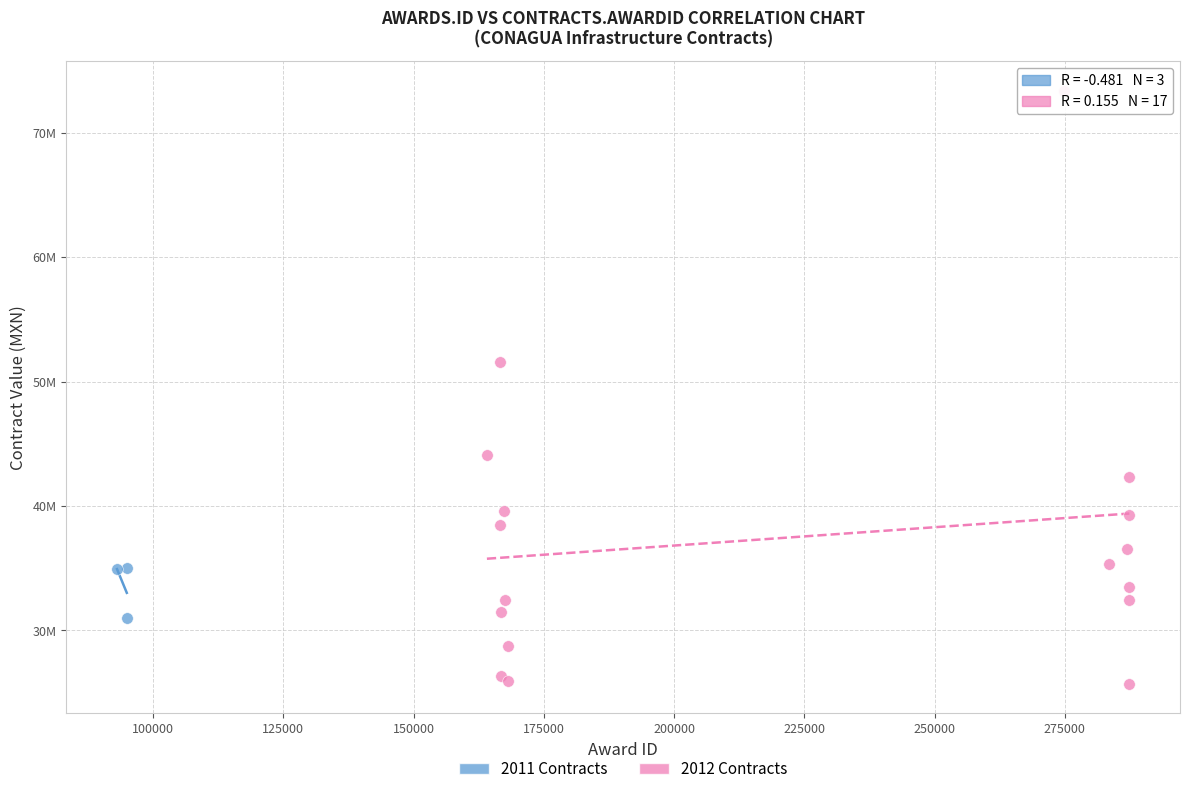

What are all the series names shown in the legend?

2011 Contracts, 2012 Contracts